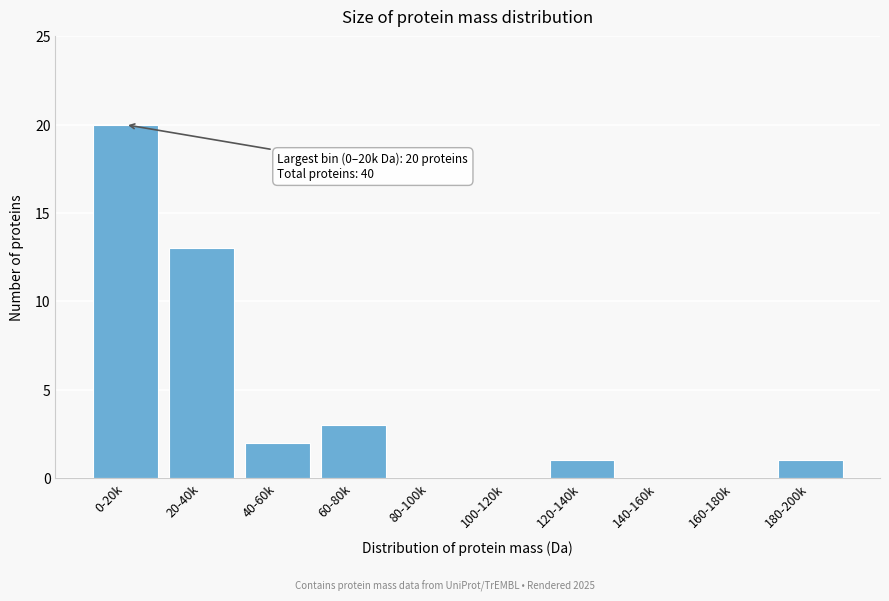

Reading left to right, transcribe all the data shown in this chart.

0-20k=20	20-40k=13	40-60k=2	60-80k=3	80-100k=0	100-120k=0	120-140k=1	140-160k=0	160-180k=0	180-200k=1